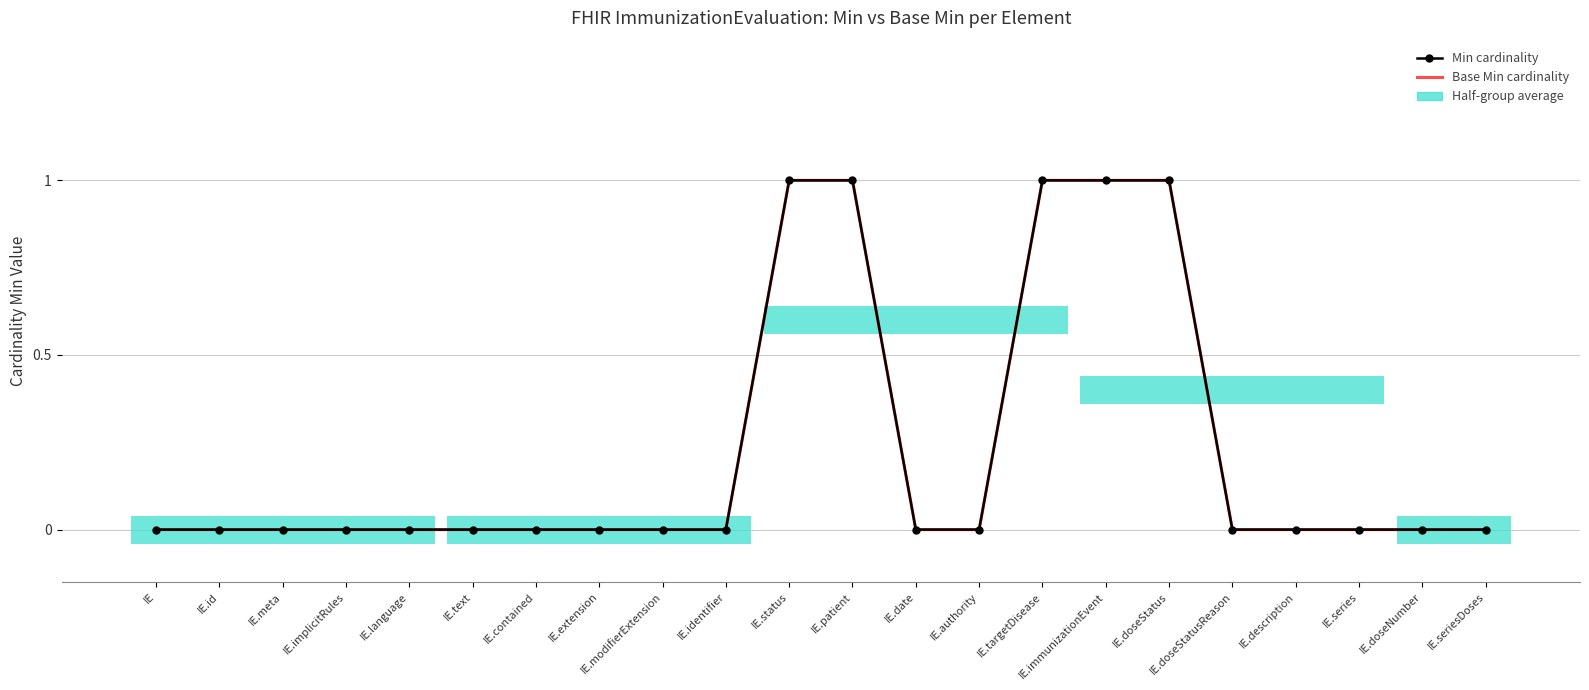

Which has a higher value, IE.doseNumber or IE.immunizationEvent?

IE.immunizationEvent